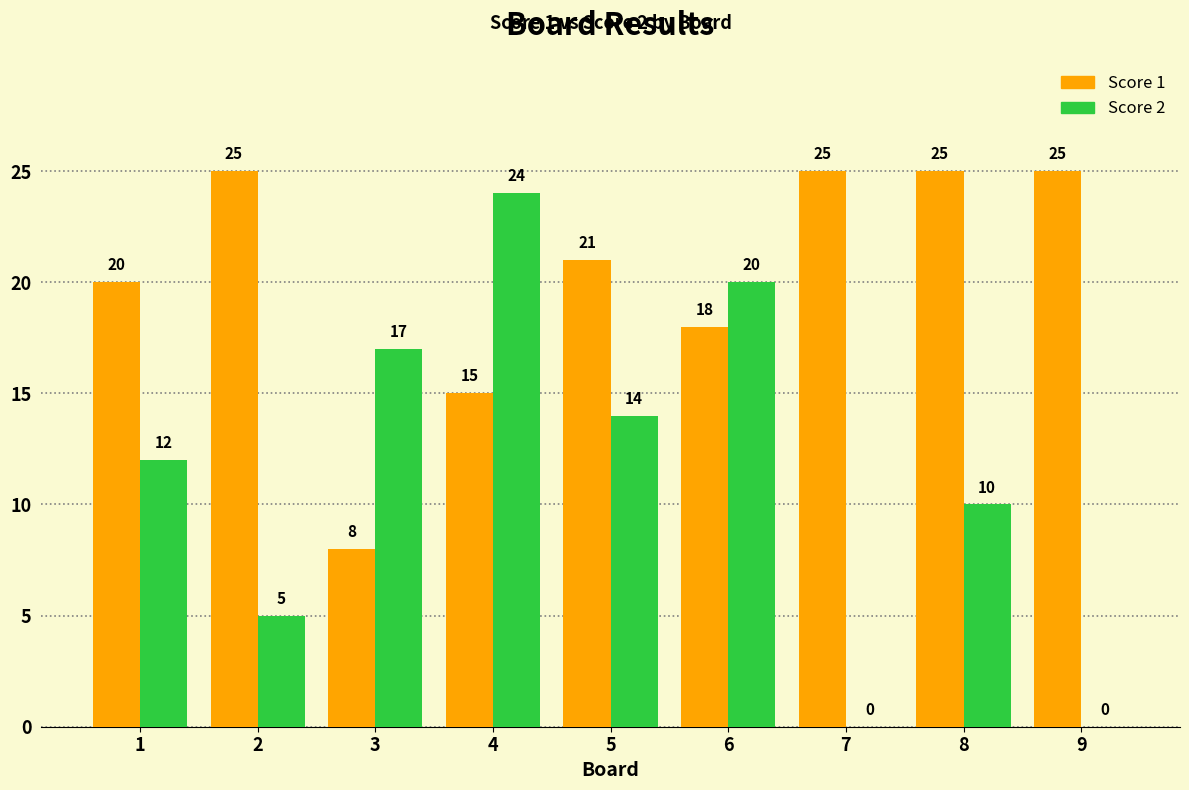

Reading left to right, what are all the values shown in this chart?

Score 1: 20	25	8	15	21	18	25	25	25
Score 2: 12	5	17	24	14	20	0	10	0